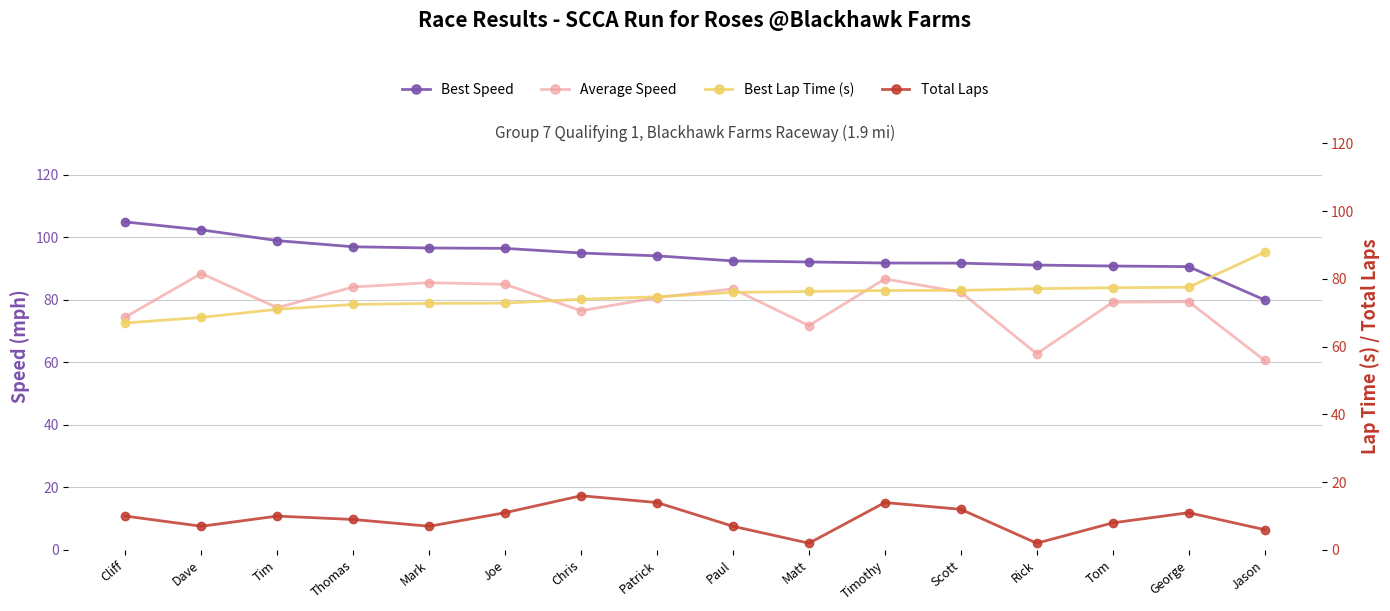

What position from the right is Tom?

3